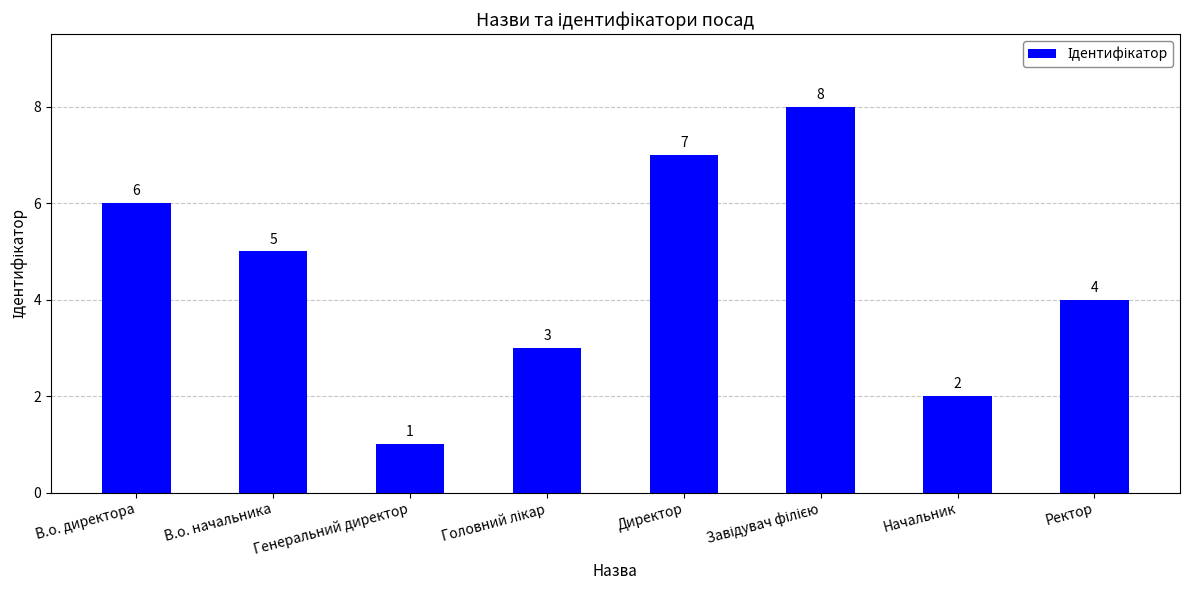

What is the maximum value shown in the chart?

8